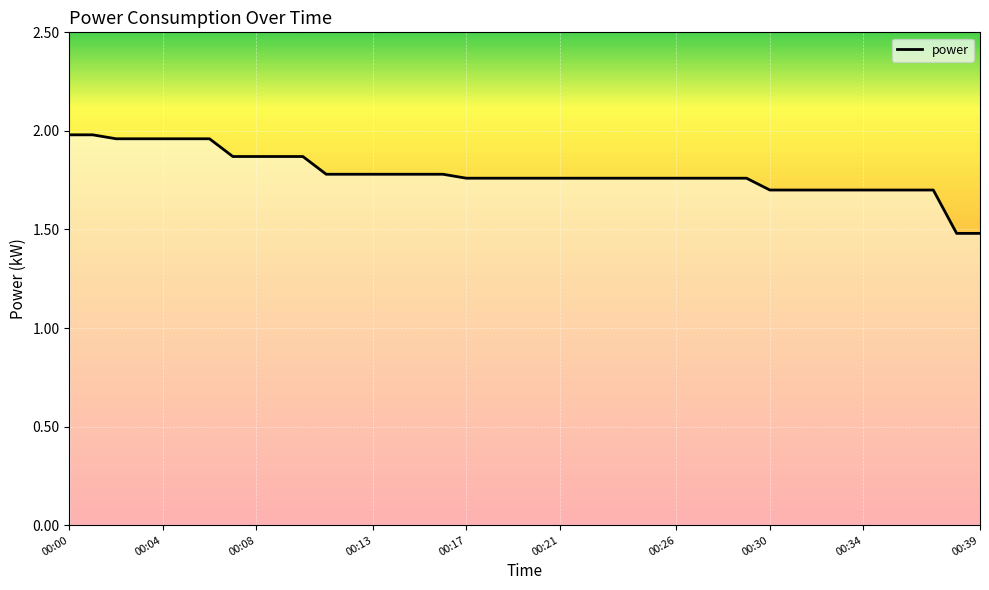

What is the difference between the maximum and minimum values?

0.5